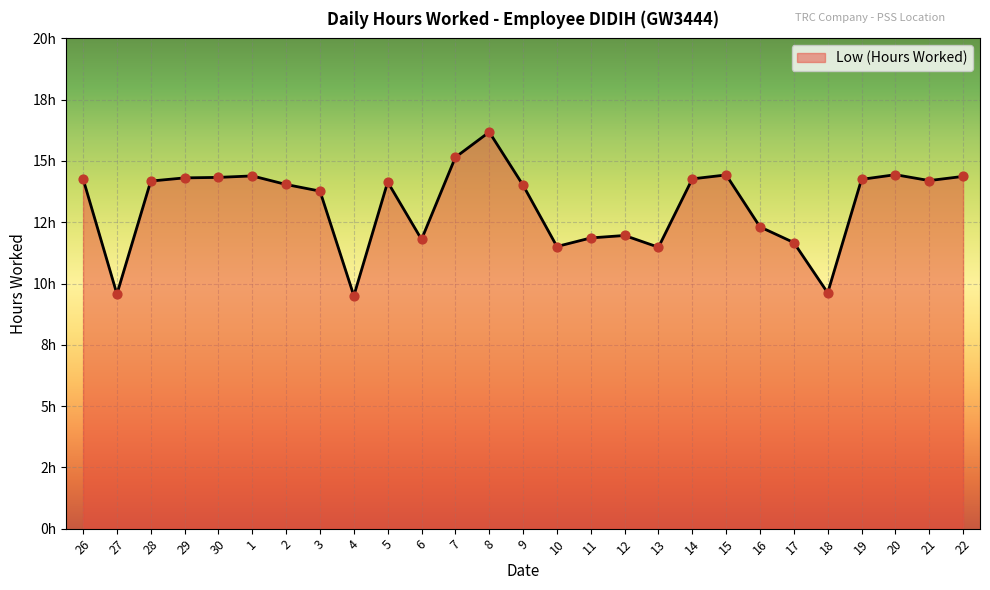

Between 20 and 2, which is larger?

20